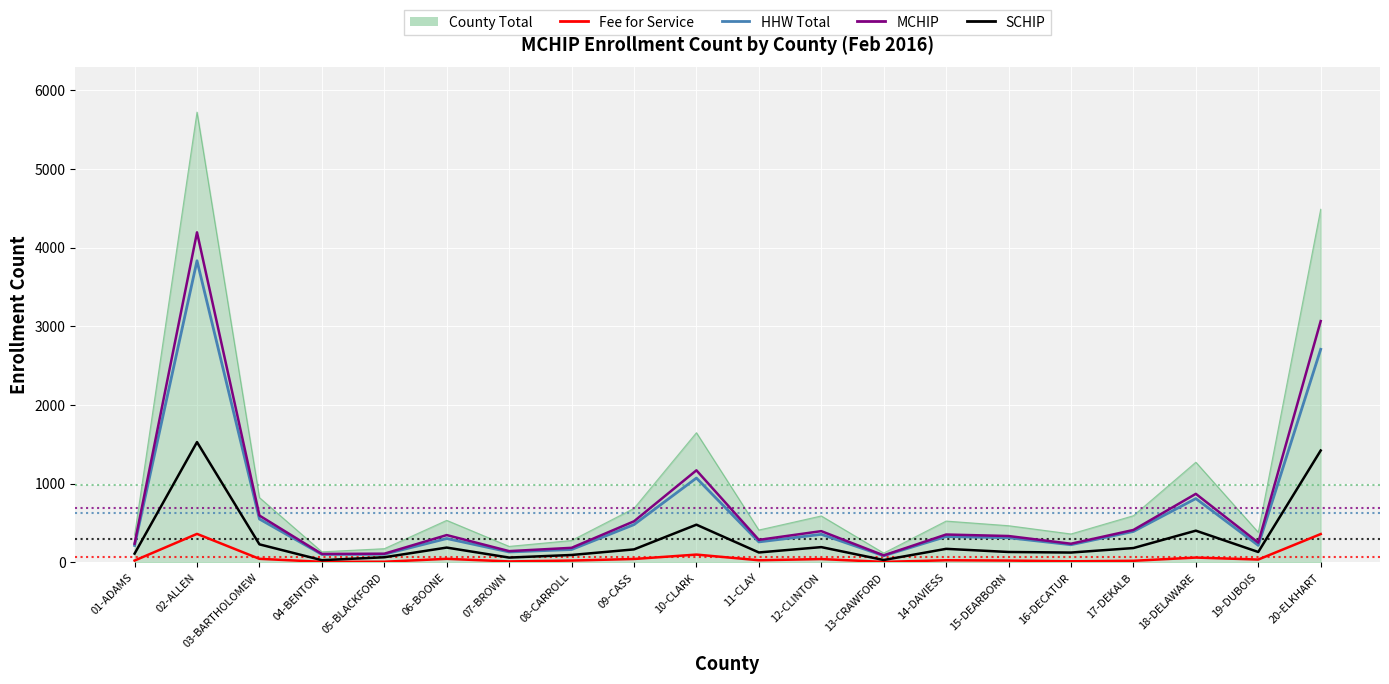

Between 02-ALLEN and 20-ELKHART, which series saw the biggest shift?

County Total